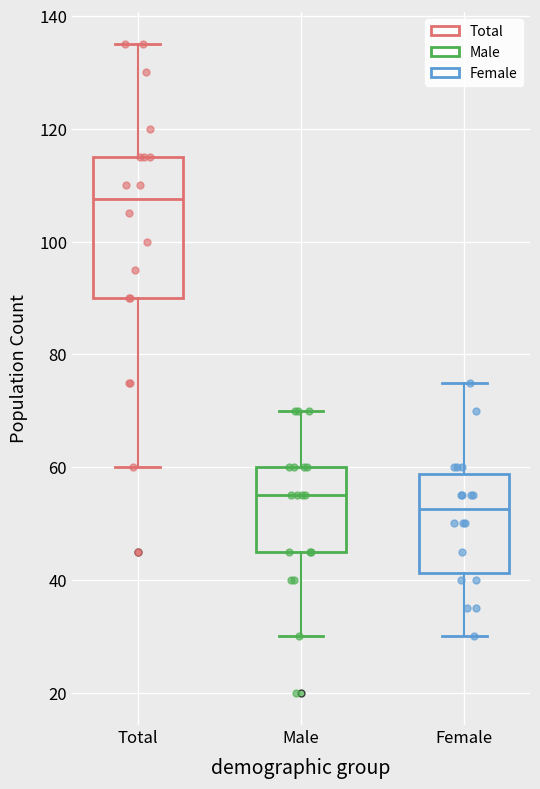

Where does the upper whisker of the box for Total end on the y-axis? The values are not printed on the chart, so give them approximately, as read against the axis.

136